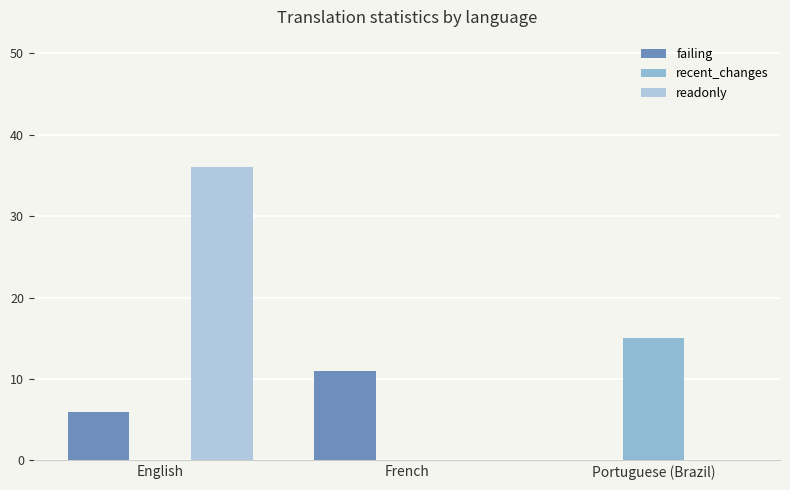

What is the total value across all series at French?

11